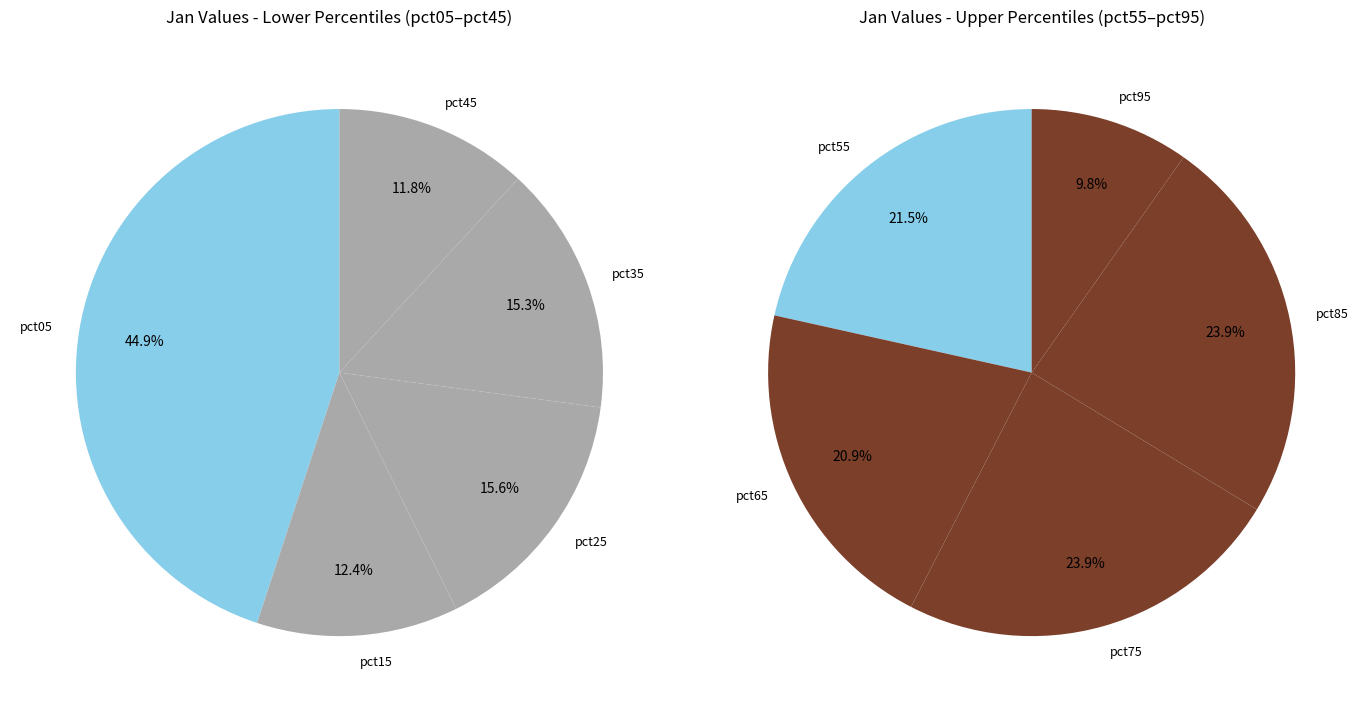

Rank the categories by value from highest to lowest.

pct05, pct25, pct35, pct15, pct45, pct85, pct75, pct55, pct65, pct95